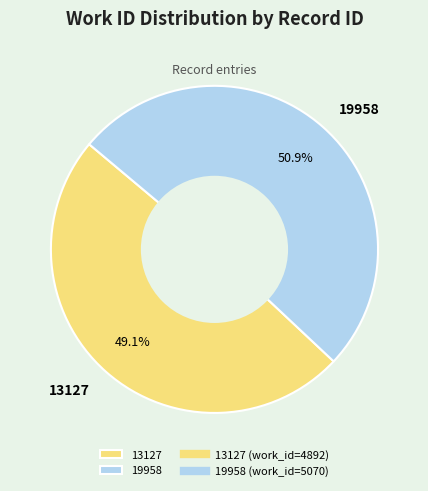

To the nearest percent, what percentage of the pie is 13127?

49%